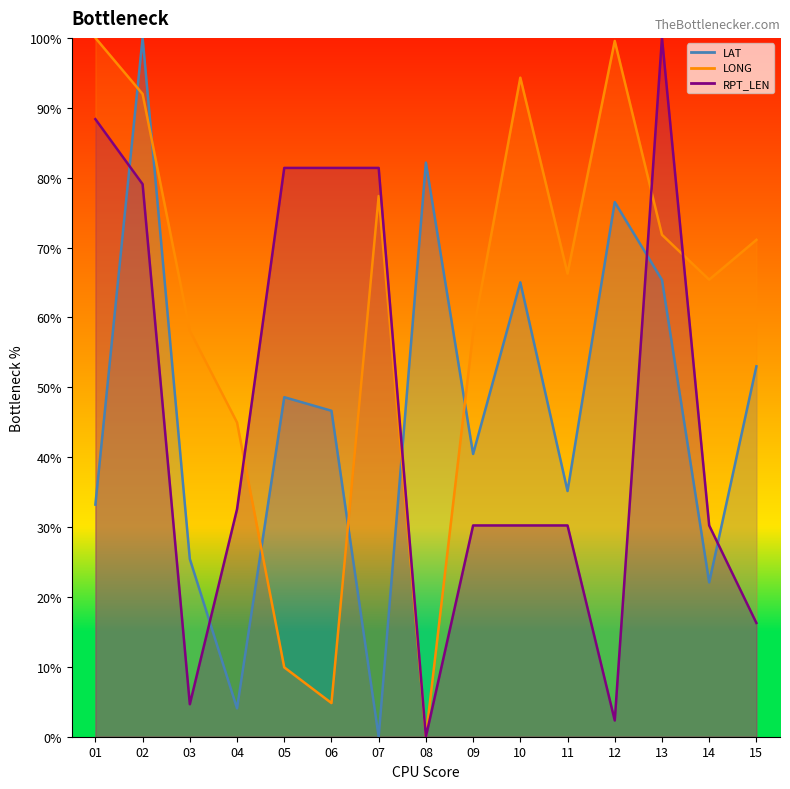

What are all the series names shown in the legend?

LAT, LONG, RPT_LEN